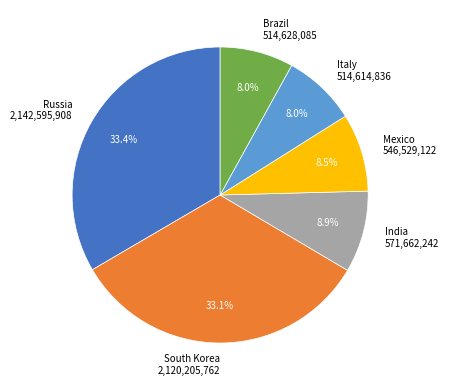

What percentage is the Italy slice, to the nearest percent?

8%